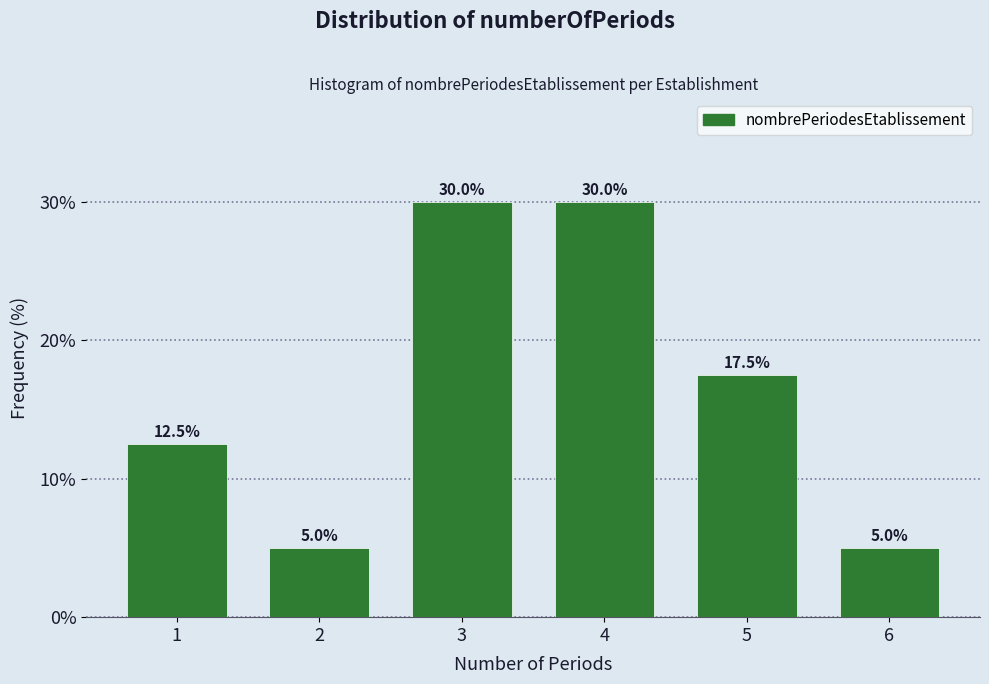

Reading left to right, list all the values displayed in this chart.

12.5	5.0	30.0	30.0	17.5	5.0